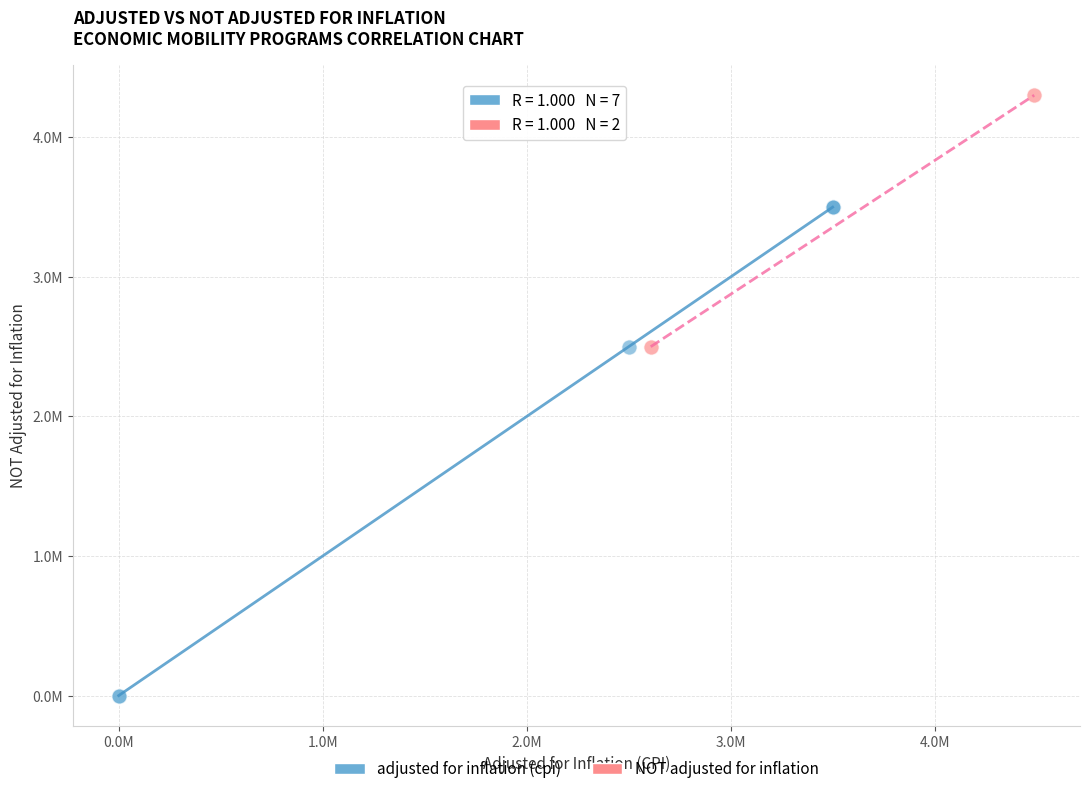

Which series reaches the minimum Y coordinate?

adjusted for inflation (cpi)